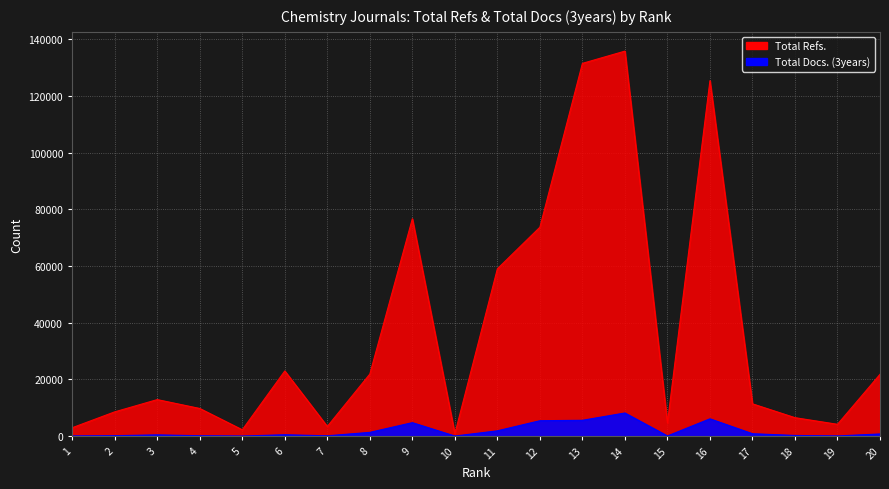

Where is the first local minimum for Total Docs. (3years)?

5